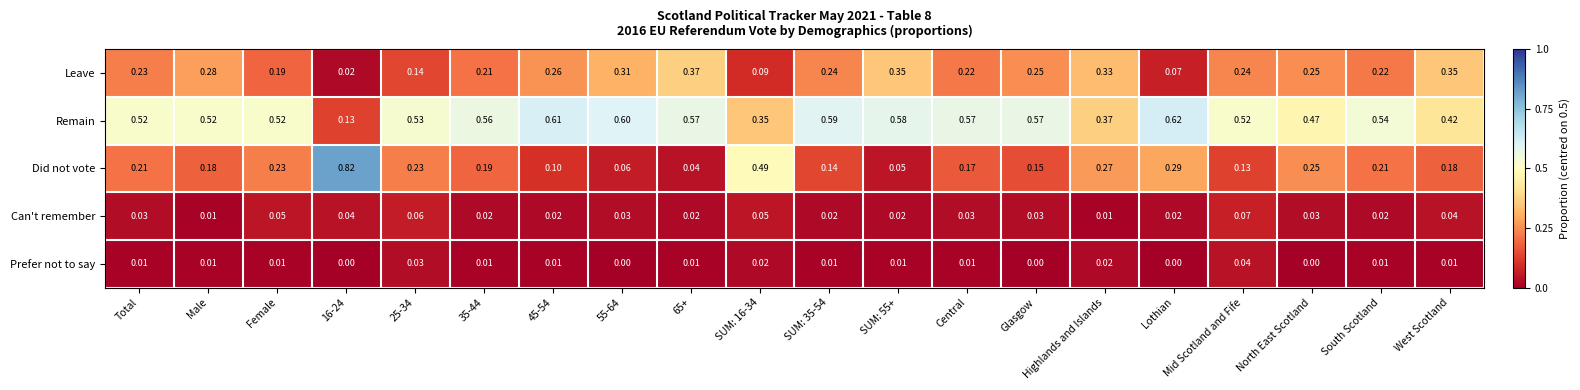

Is the value of Prefer not to say at North East Scotland greater than the value of Can't remember at 16-24?

No